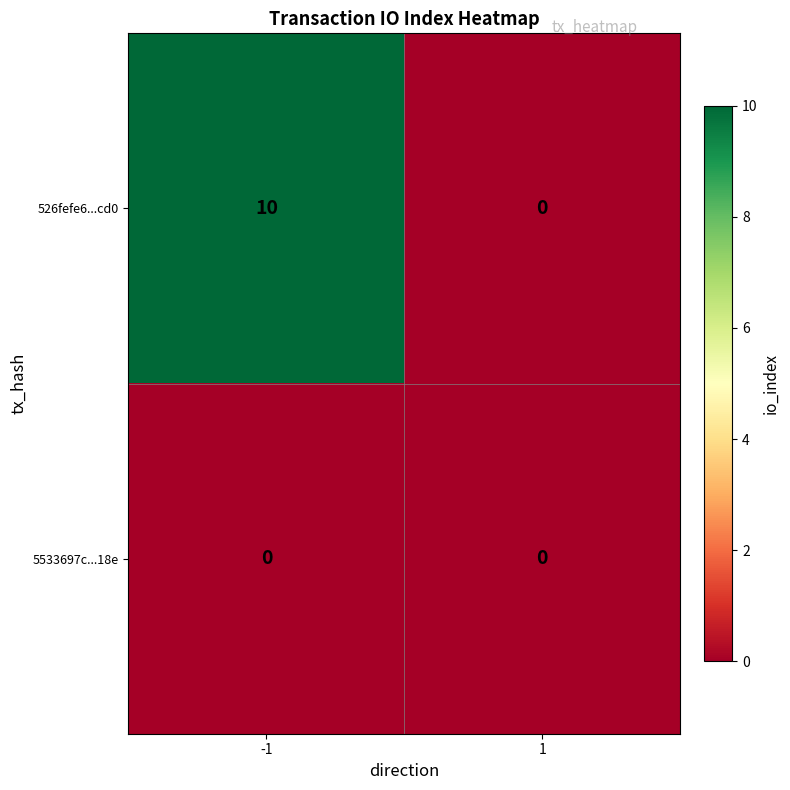

Which series changed the most between -1 and 1?

526fefe6...cd0